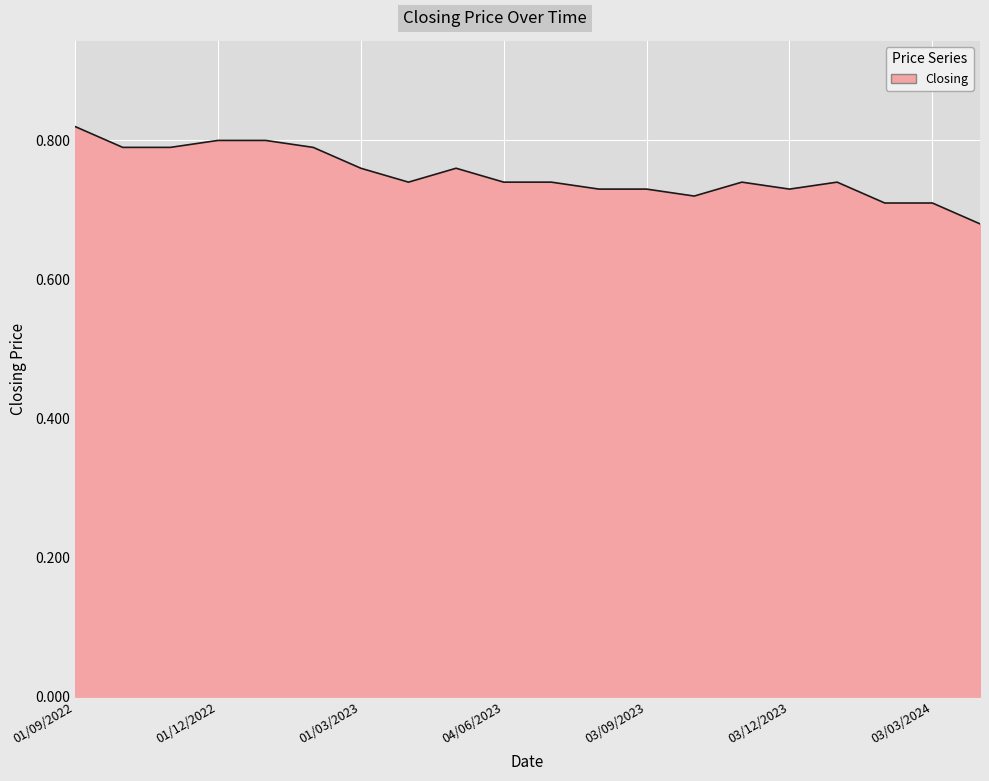

Which label corresponds to the largest value in the chart?

01/09/2022